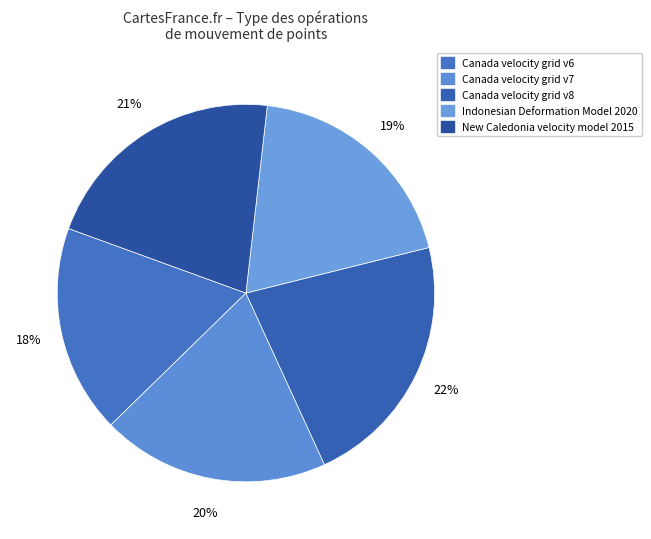

Is there a majority slice in this chart?

No